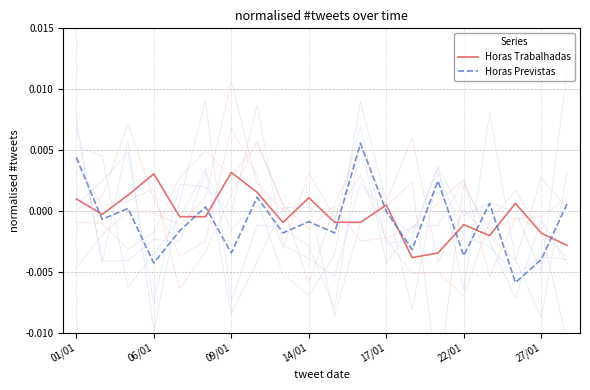

Rank the series by their average value, from highest to lowest.

Horas Trabalhadas, Horas Previstas